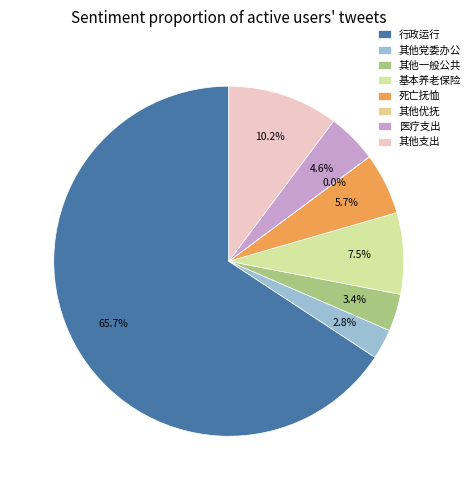

Which category accounts for the majority?

行政运行